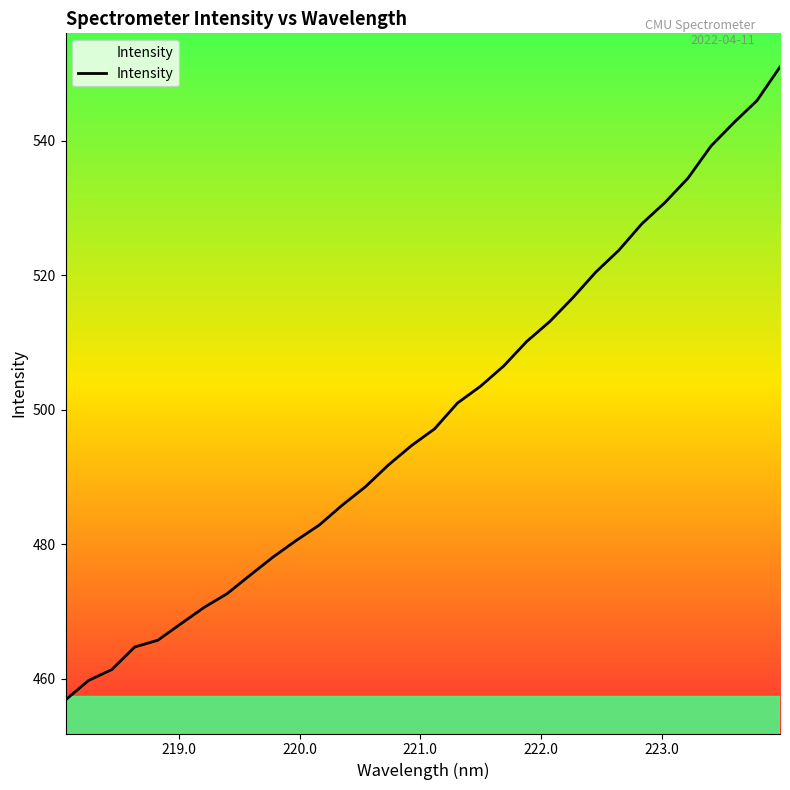

What is the average value?

498.8